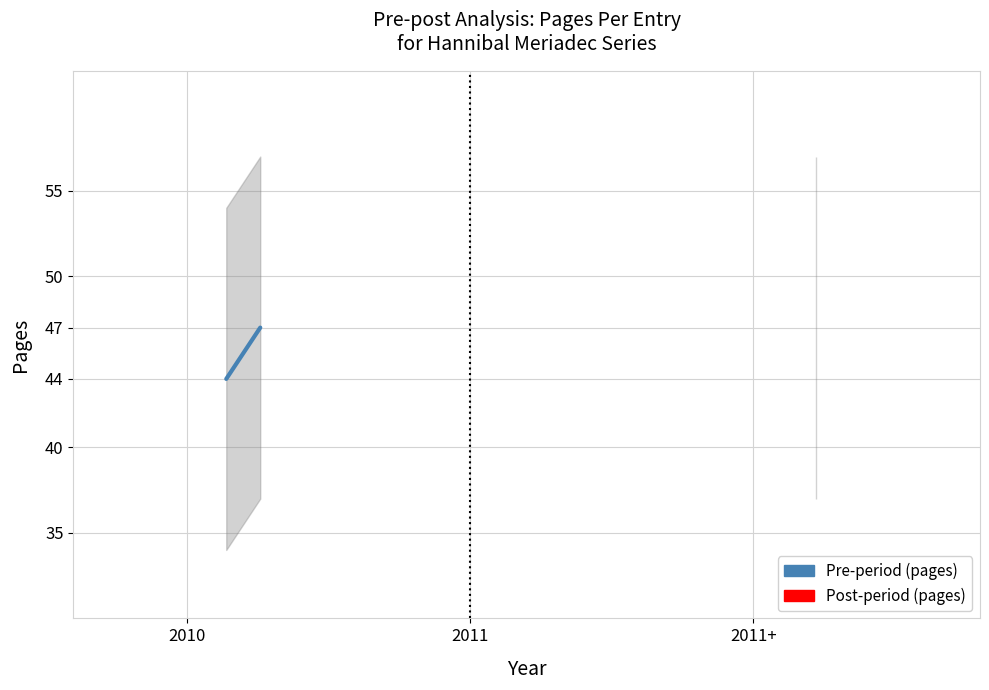

At which category does the chart reach its peak across all series?

2011